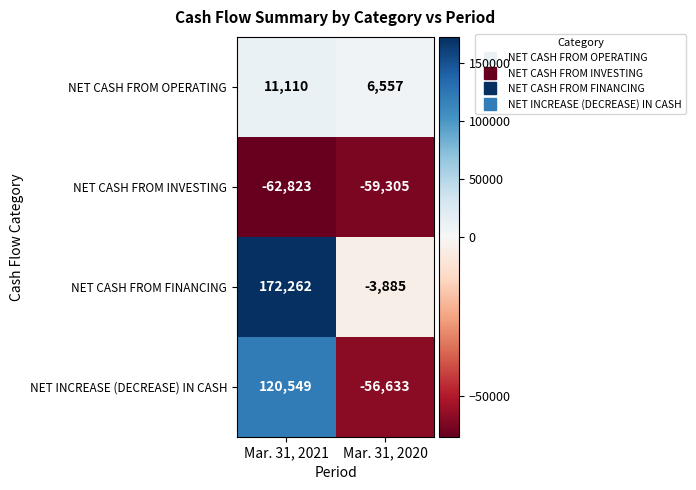

What is the difference between the NET CASH FROM INVESTING values at Mar. 31, 2021 and Mar. 31, 2020?

3518